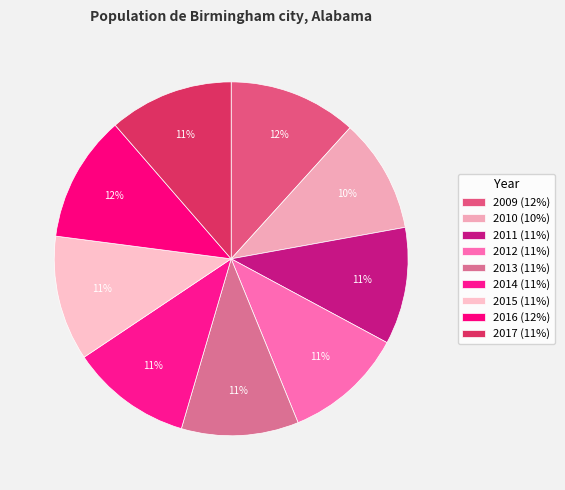

What is the largest slice in the pie chart?

2009